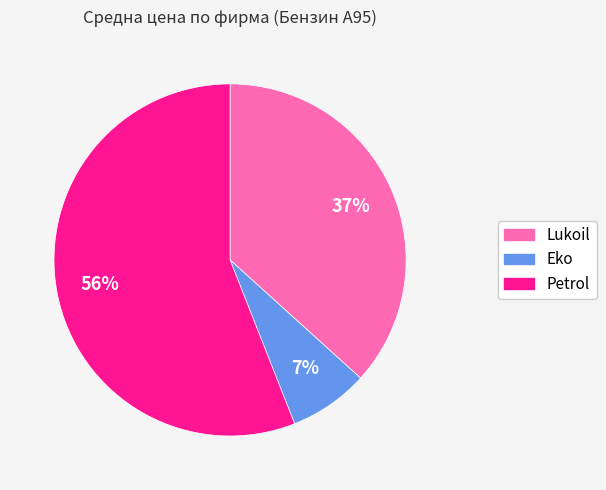

Is there a majority slice in this chart?

Yes